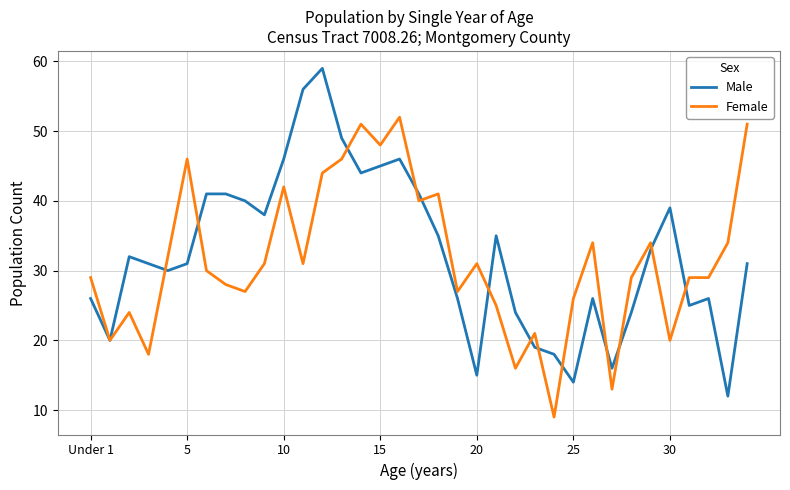

What is the greatest value displayed?

59